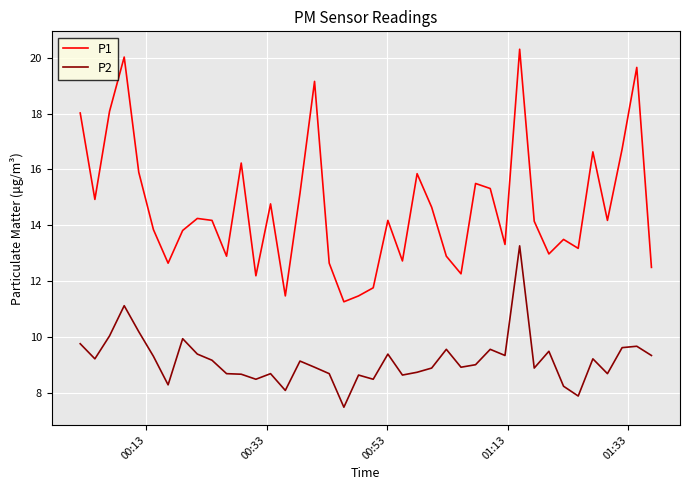

List the series in order of their peak value, lowest first.

P2, P1